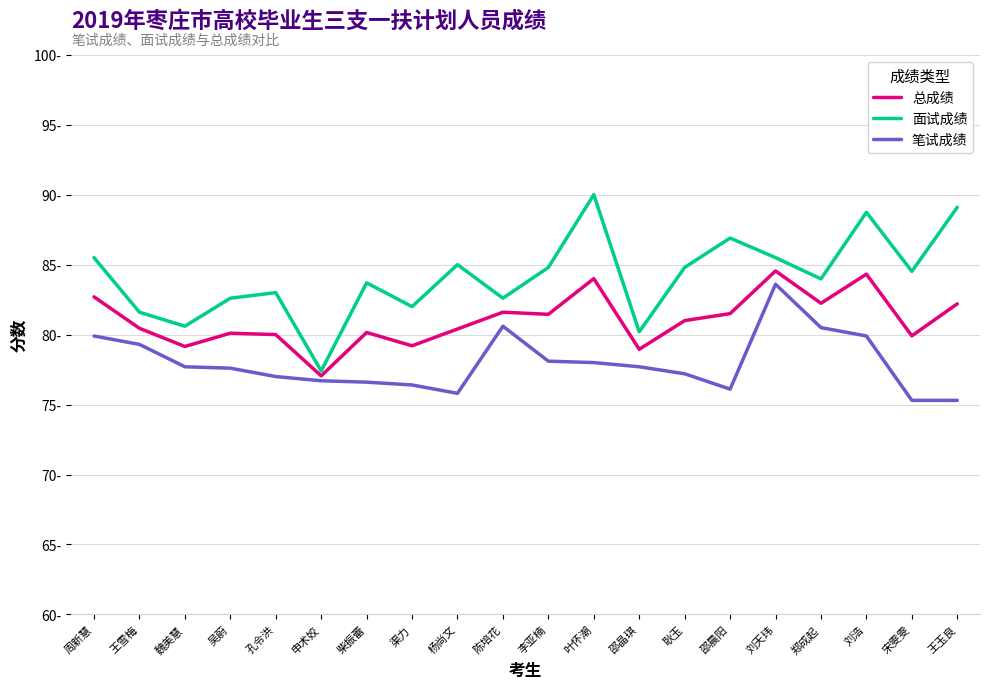

Which series has the largest range (max minus min)?

面试成绩